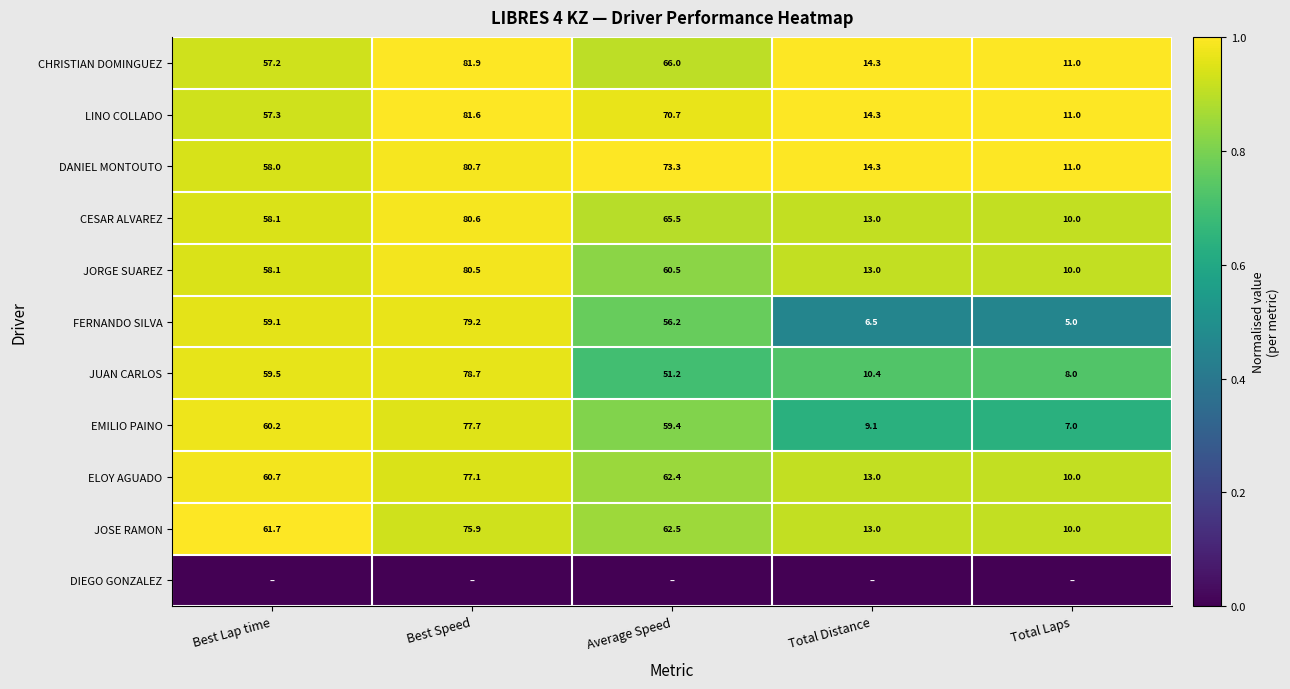

Where does the JOSE RAMON series first go above 61?

Best Lap time